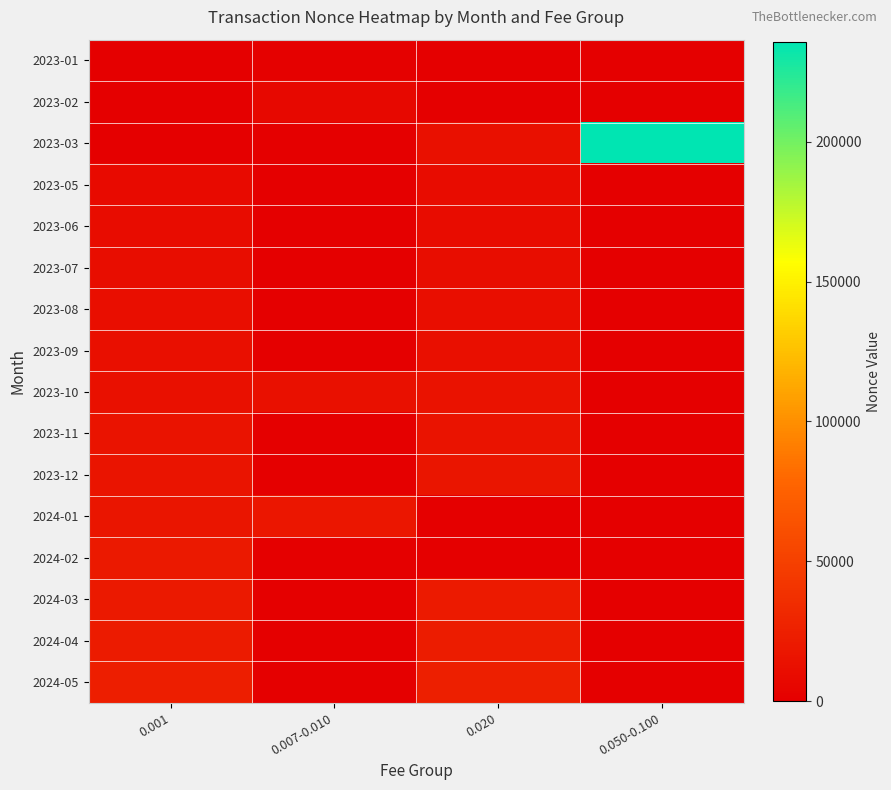

Which series has the largest total across all categories?

2023-03